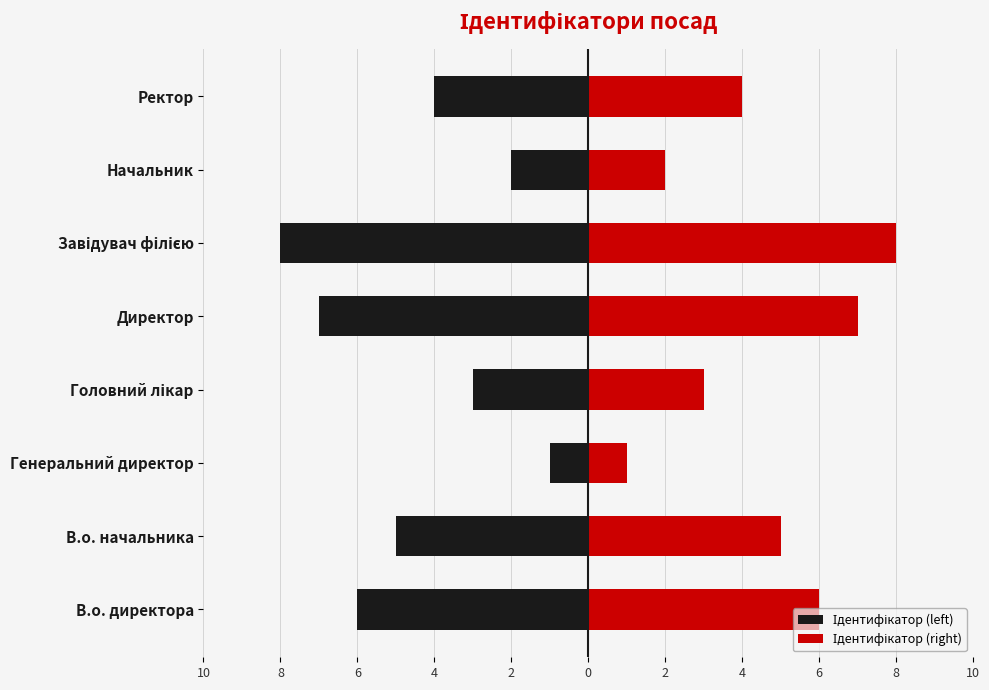

What are all the series names shown in the legend?

Ідентифікатор (left), Ідентифікатор (right)